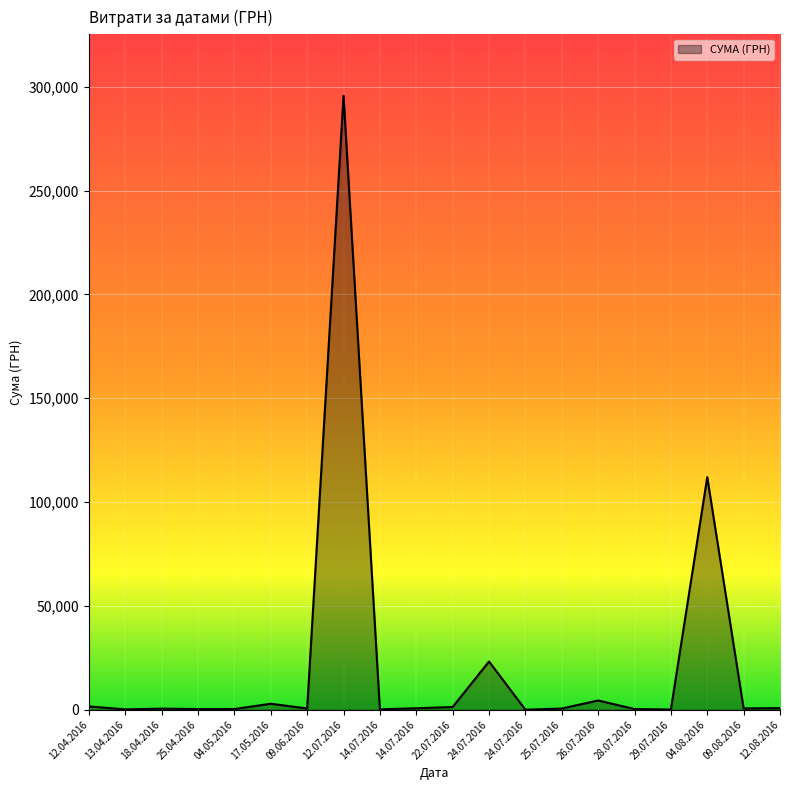

How many points are higher than both their immediate neighbors (excluding endpoints)?

7